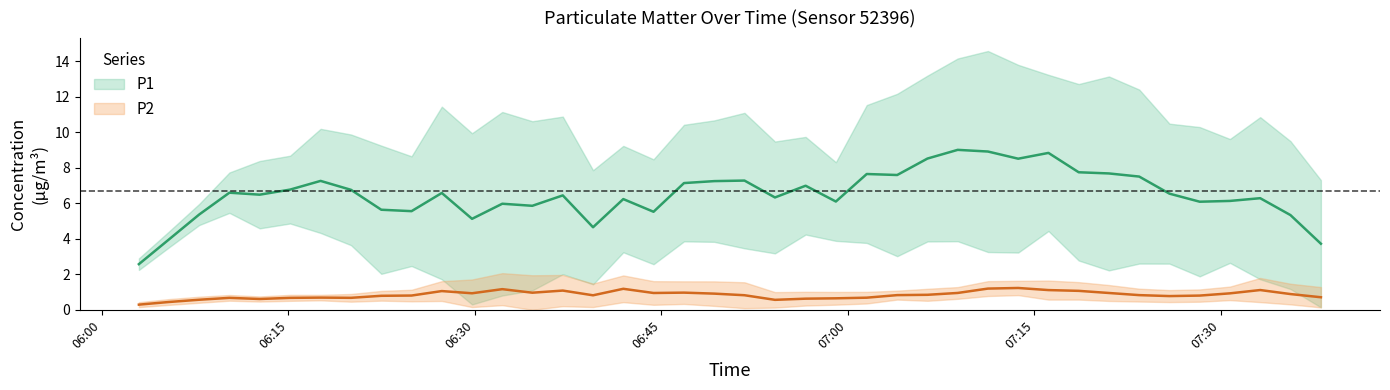

True or false: P1 and P2 intersect in this chart.

False